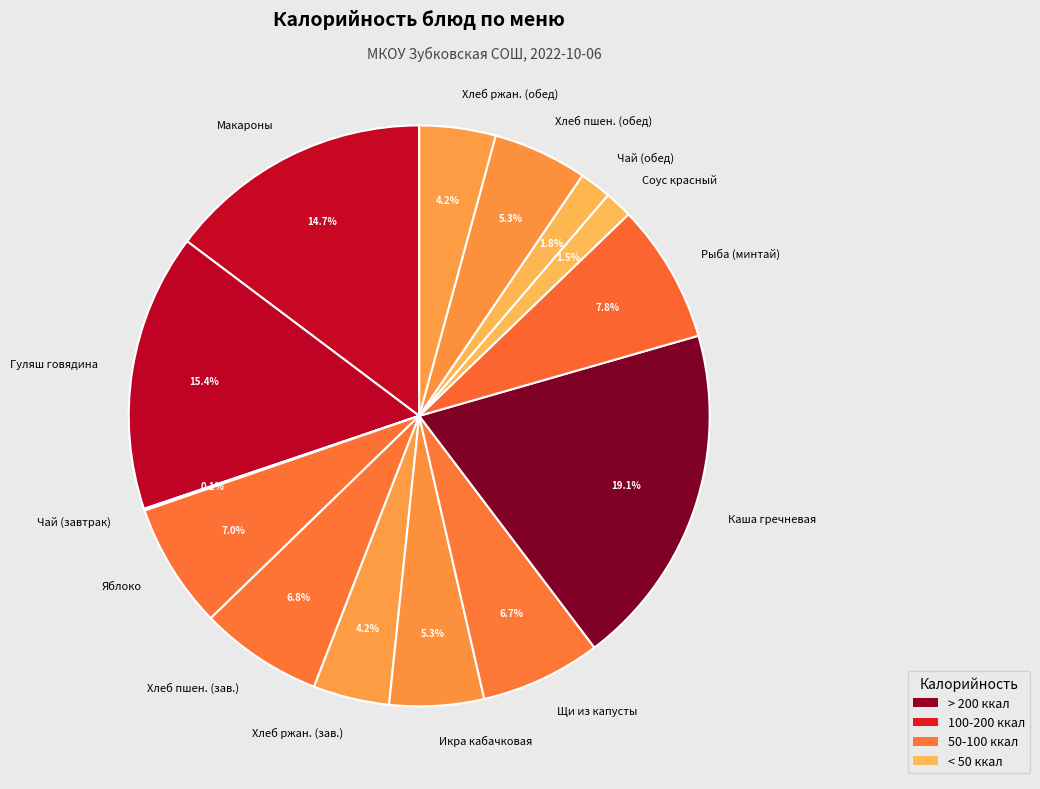

Approximately how many times larger is the value at Щи из капусты compared to Каша гречневая?

0.4